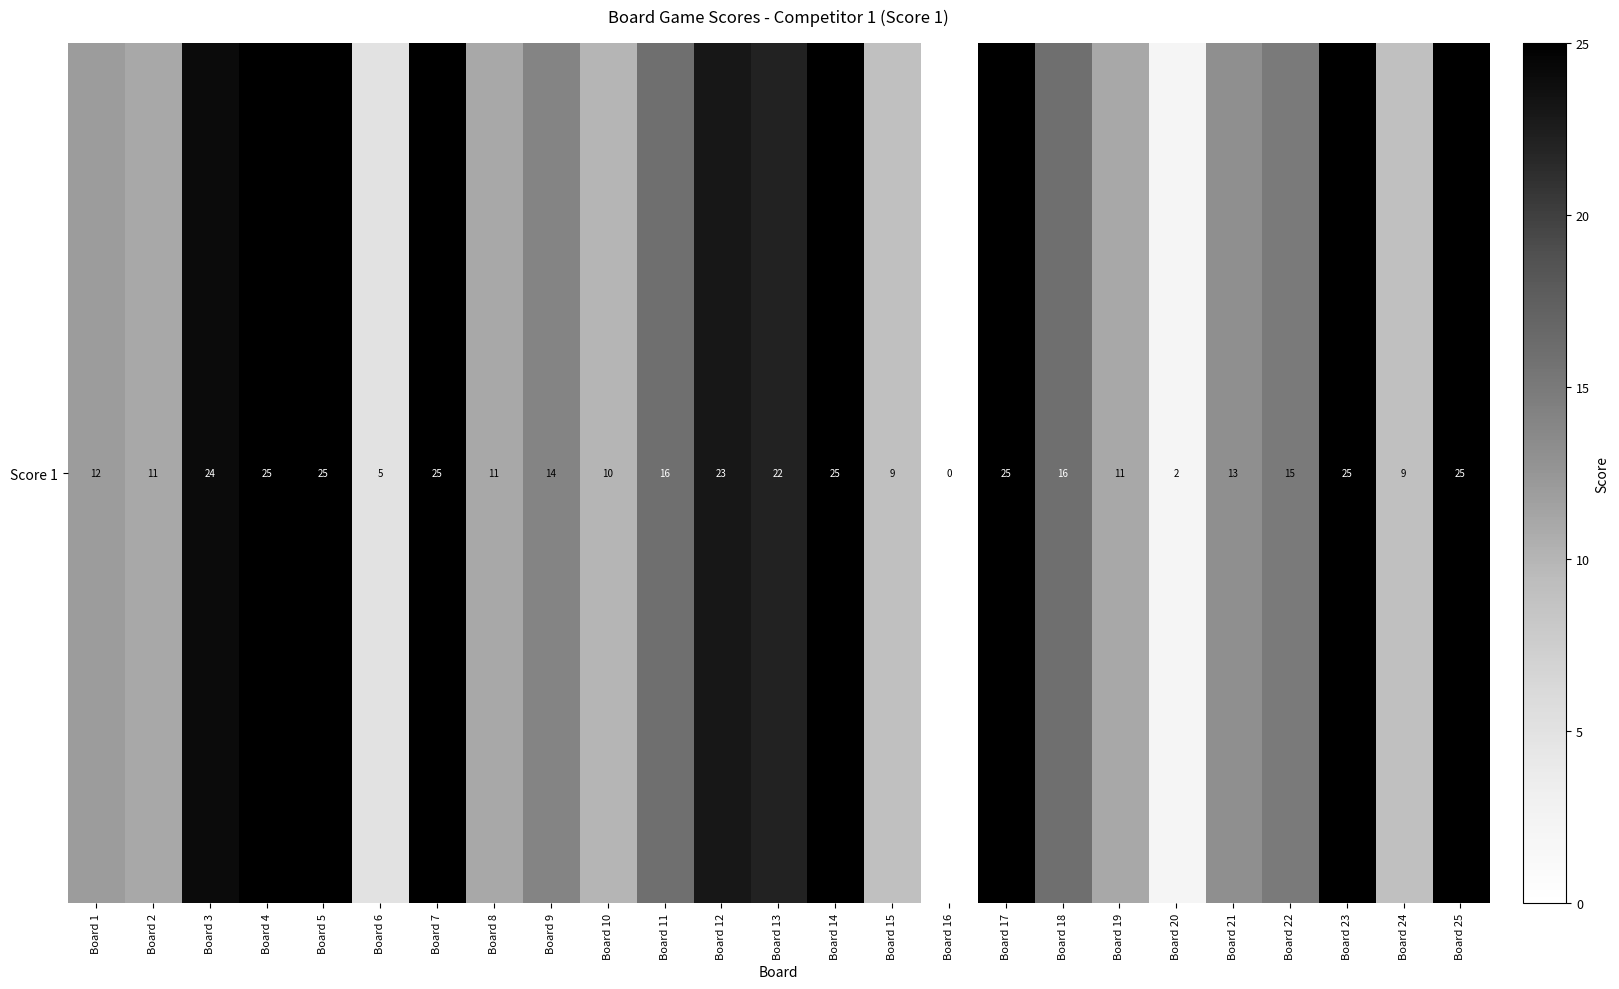

What is the difference between the maximum and minimum values?

25